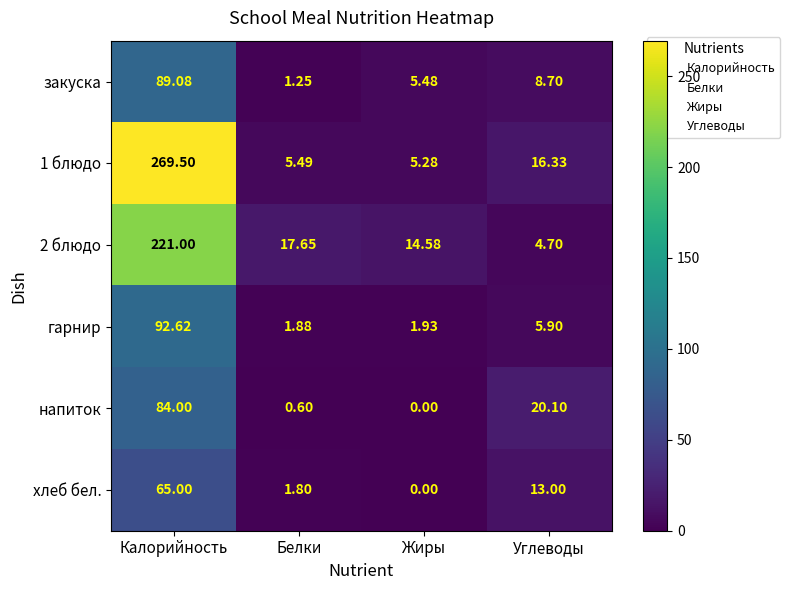

Between Белки and Жиры, which series saw the biggest shift?

закуска